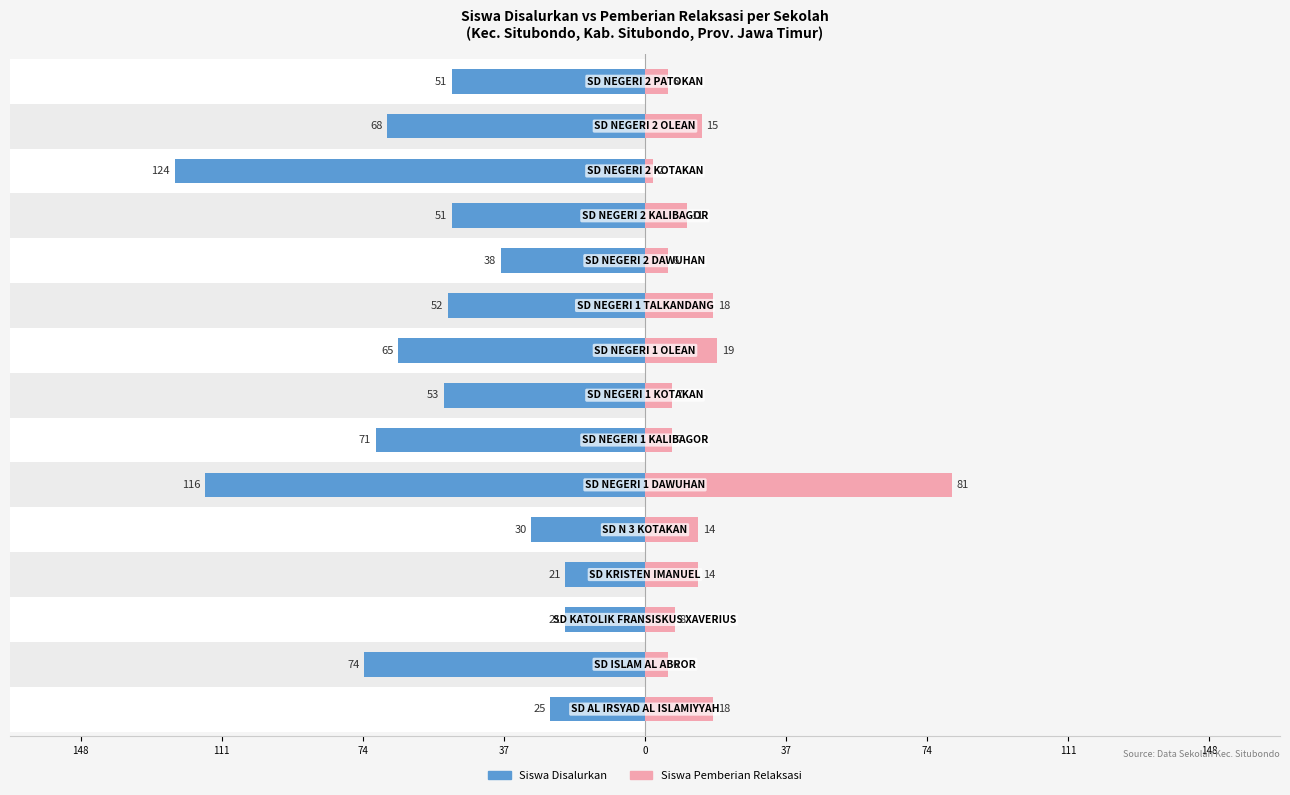

Reading right to left, extract all data points from this chart.

Siswa Disalurkan: -51	-68	-124	-51	-38	-52	-65	-53	-71	-116	-30	-21	-21	-74	-25
Siswa Pemberian Relaksasi: 6	15	2	11	6	18	19	7	7	81	14	14	8	6	18